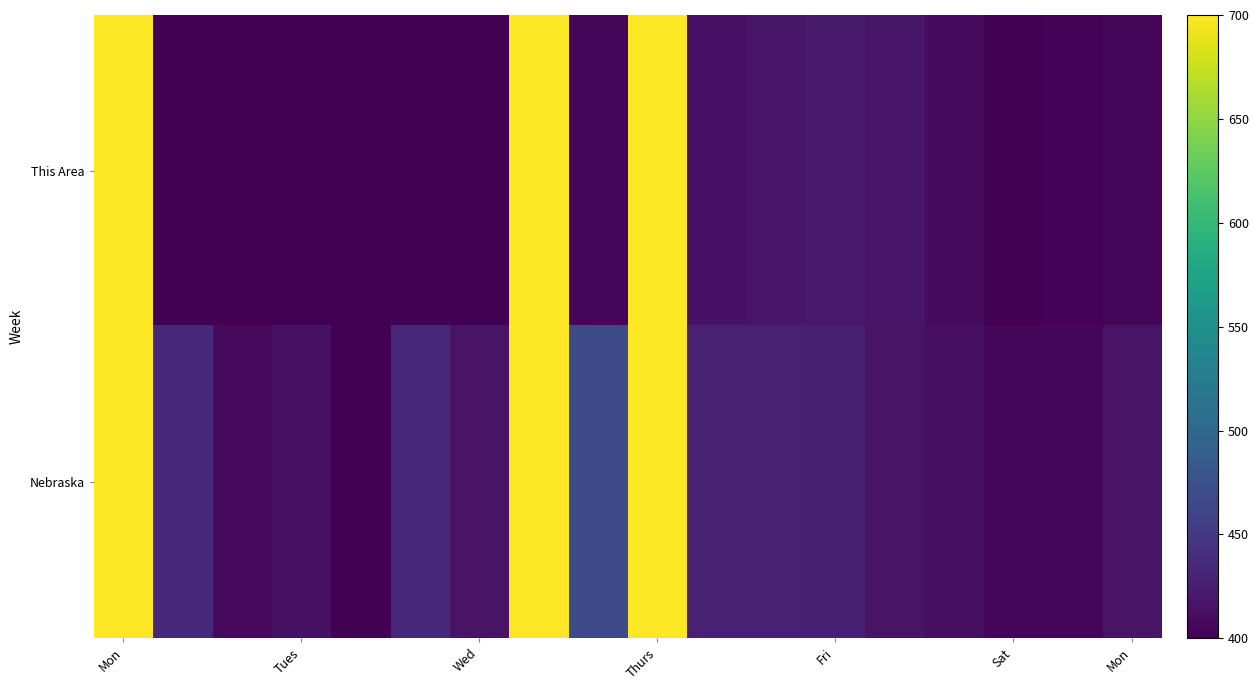

Count the number of data series in this chart.

2